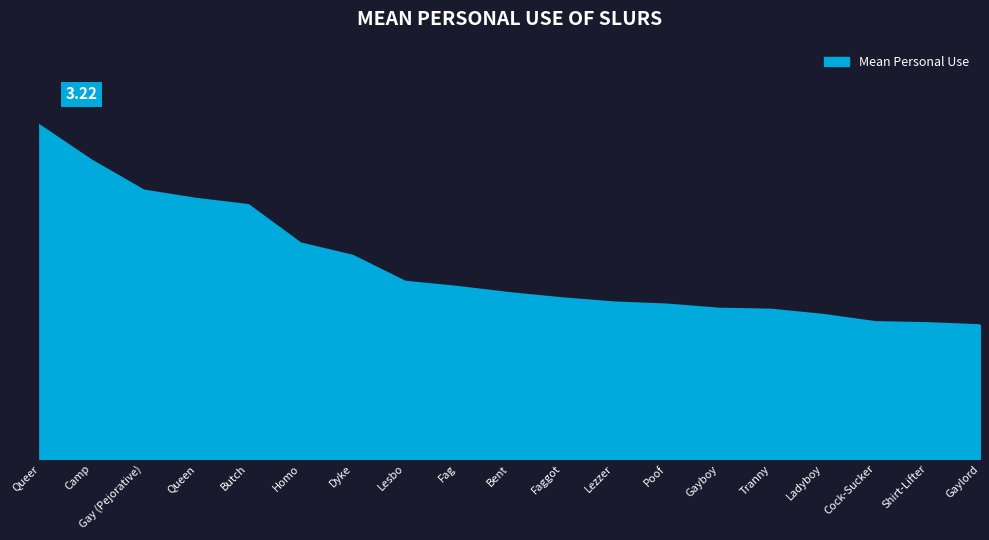

What is the change in value from Queen to Fag?

-0.8